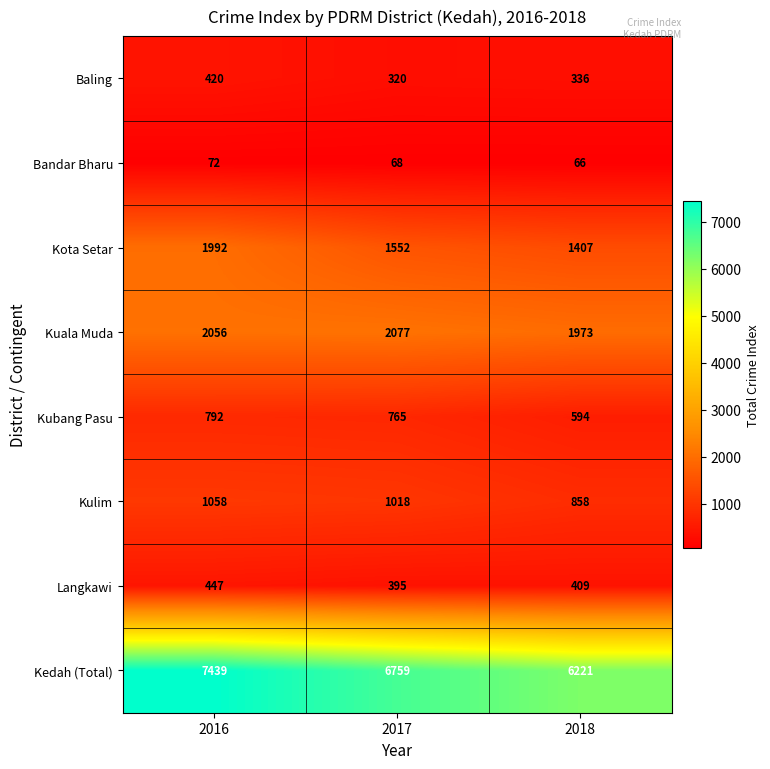

The Kedah (Total) series shows 6759 at 2017. True or false?

True